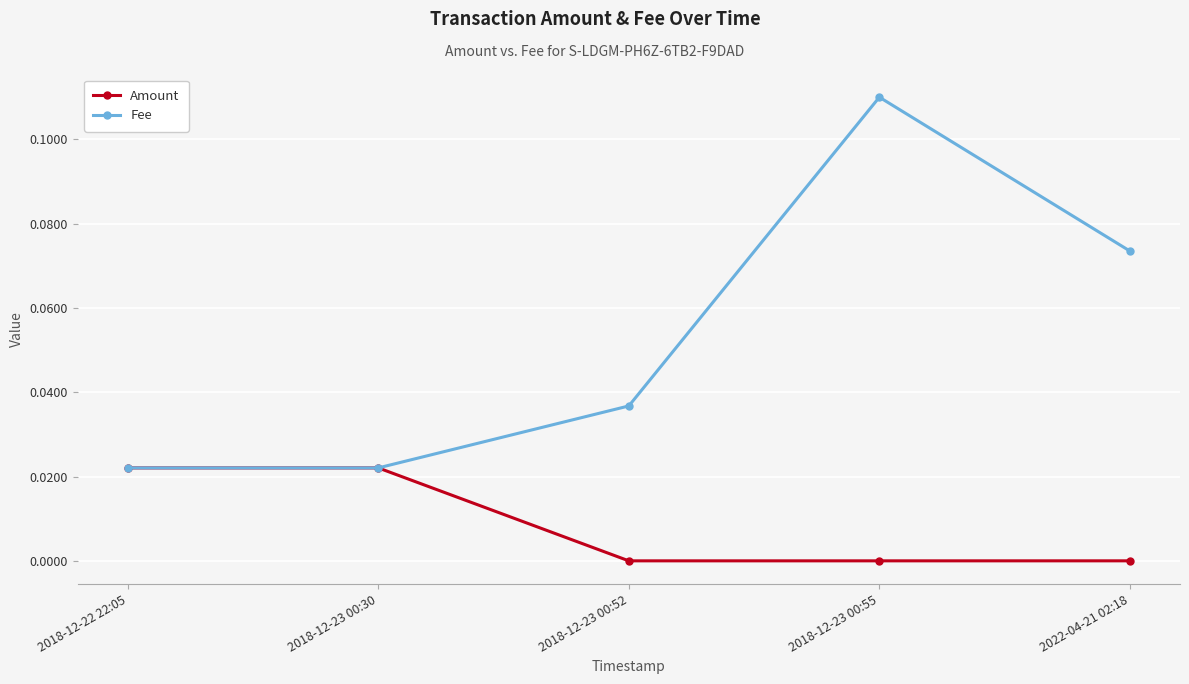

At which category is the sum across all series the highest?

2018-12-23 00:55